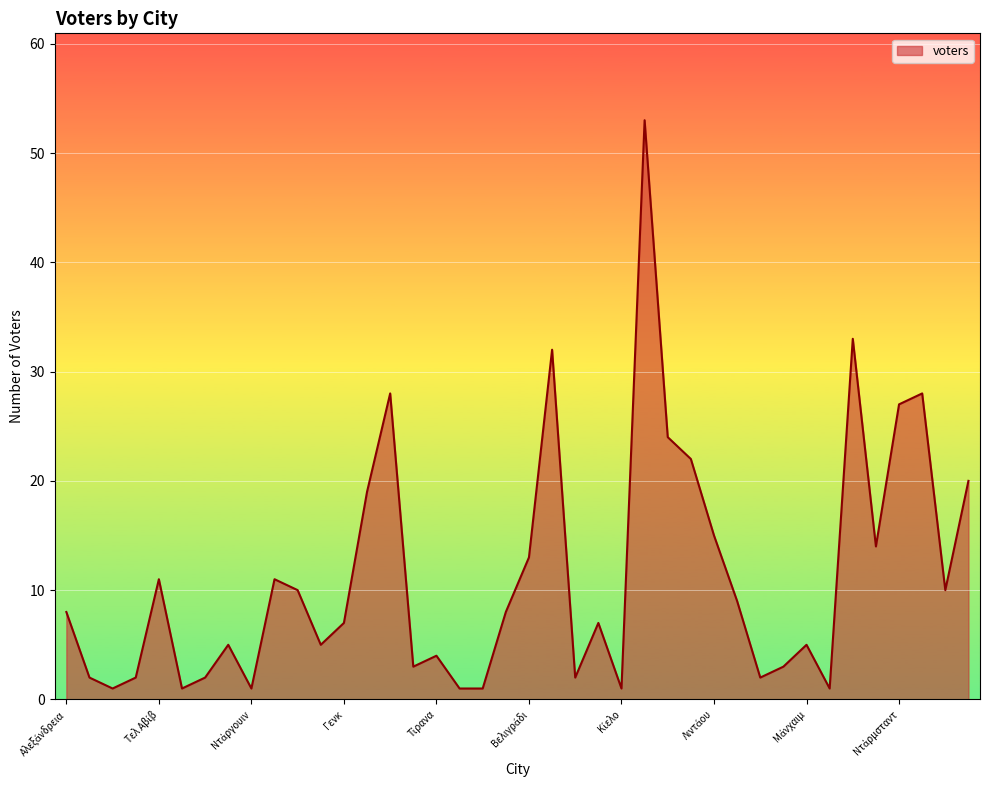

What is the greatest value displayed?

53